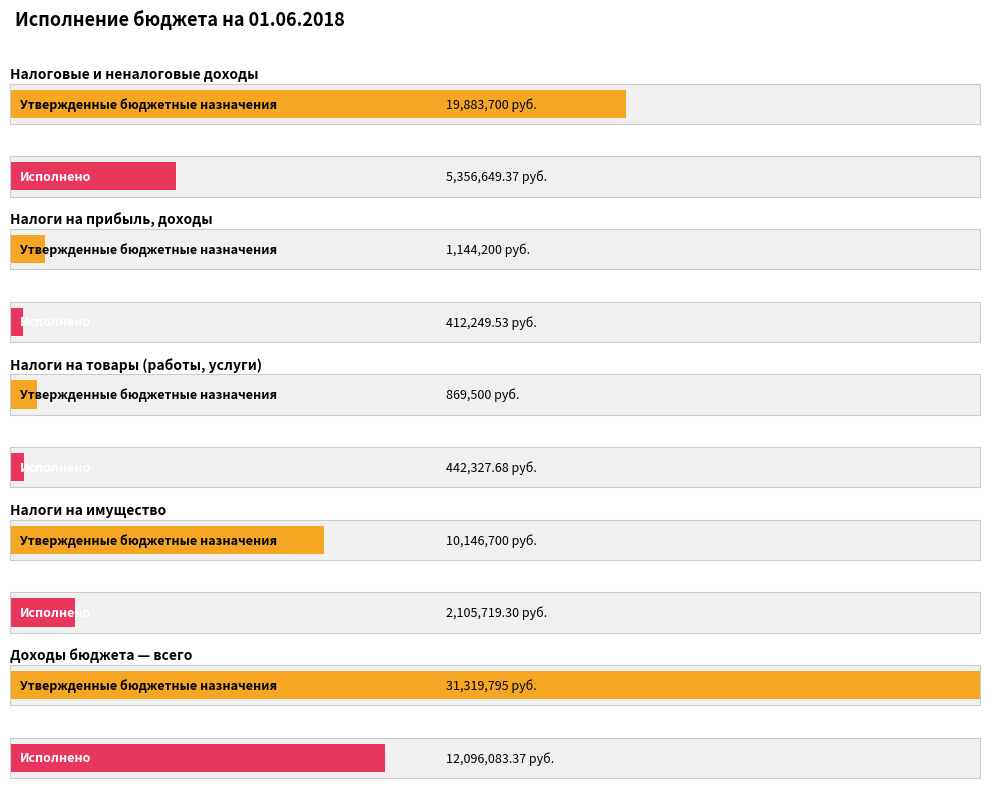

Which series has the largest total across all categories?

Утвержденные бюджетные назначения